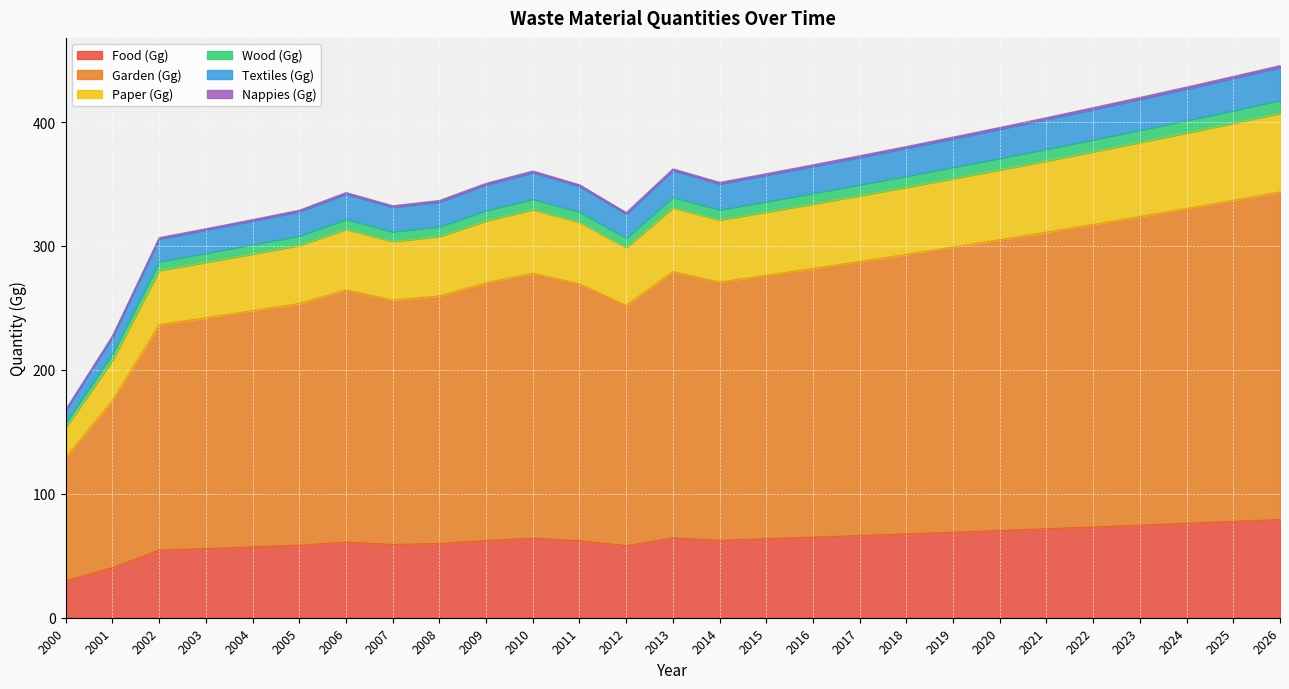

True or false: Food (Gg) has a value of 54.6 at 2002.

True